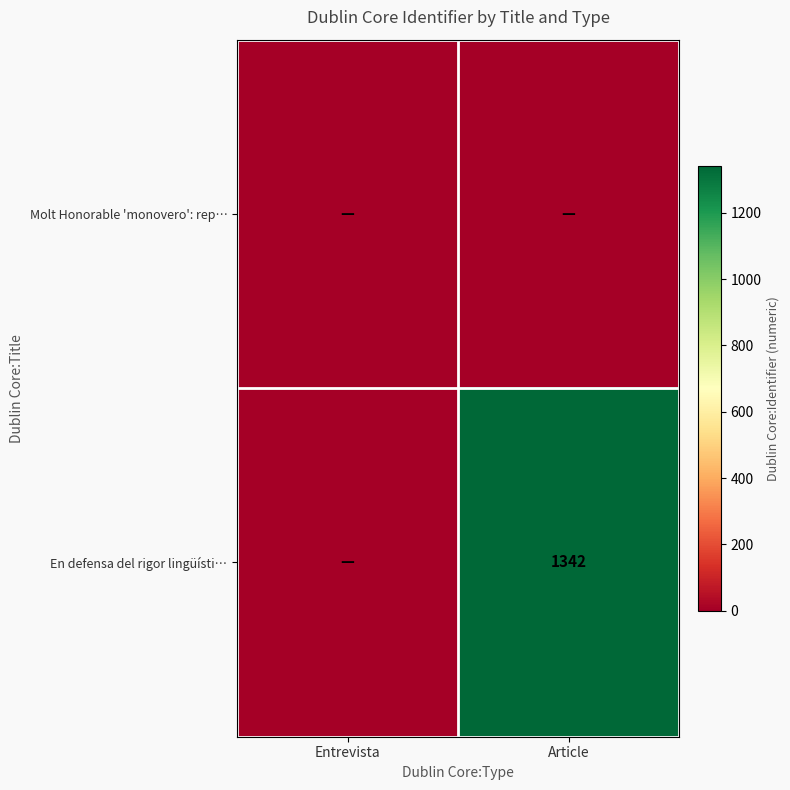

How many series are shown in this chart?

2